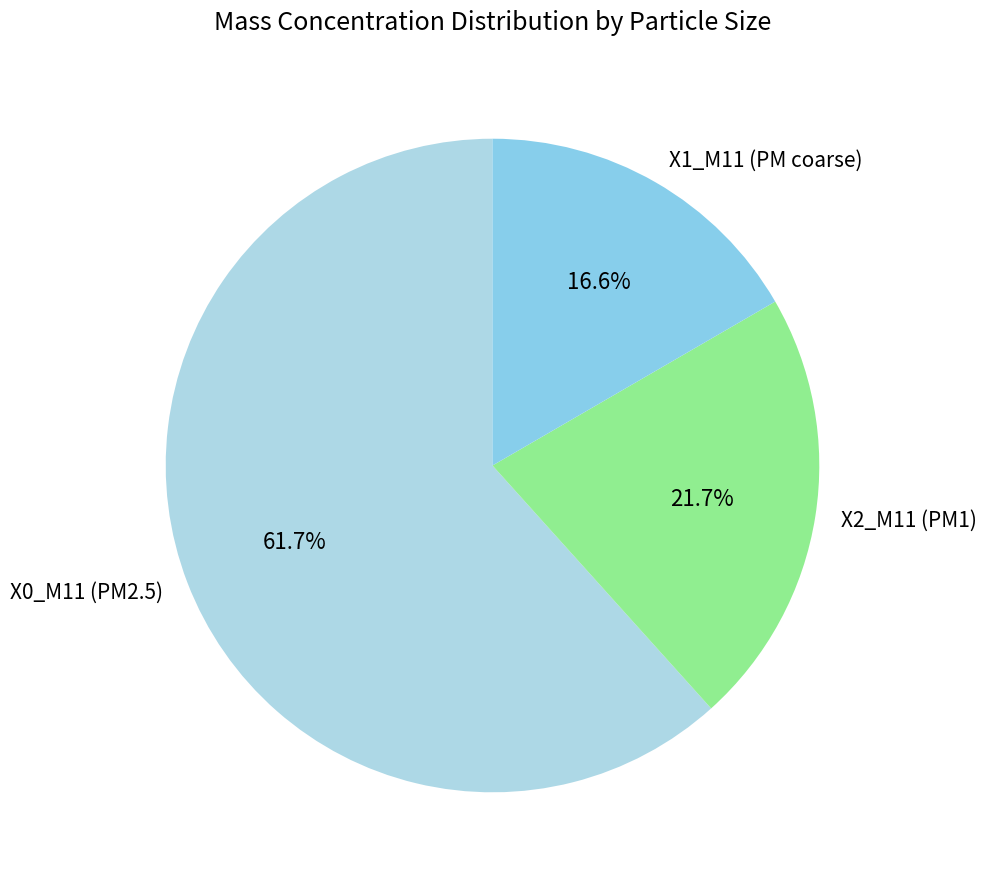

How much of the chart is everything except X1_M11 (PM coarse)?

83.4%